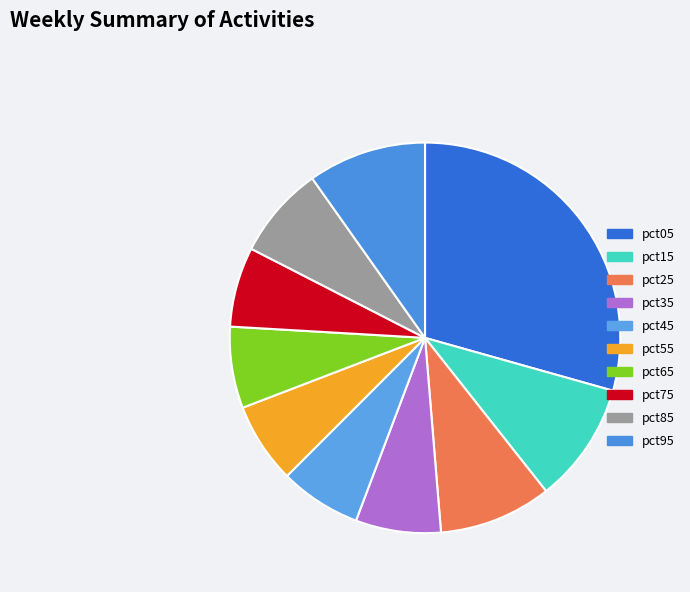

To the nearest percent, what is the combined percentage of pct35 and pct45?

14%